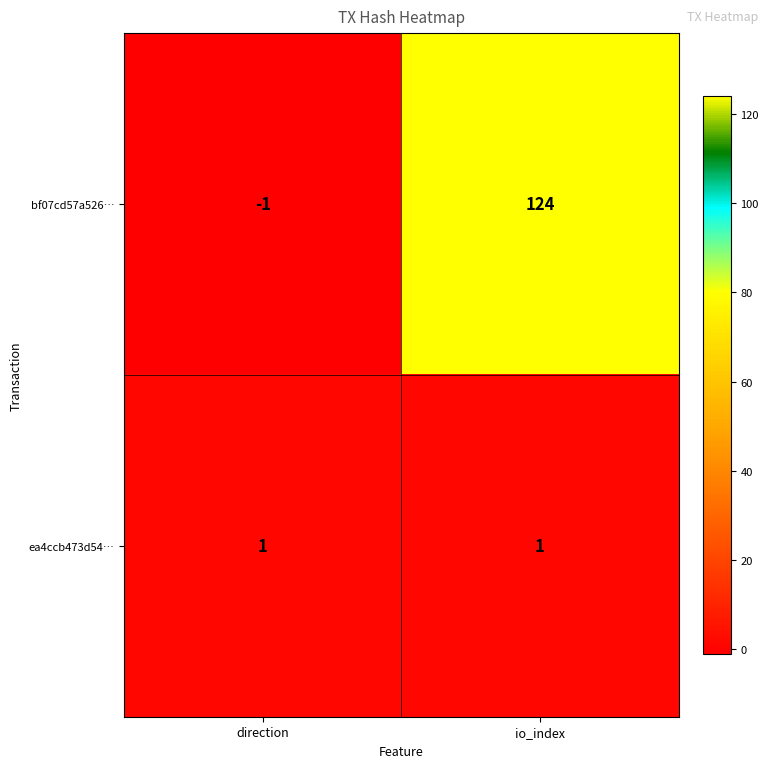

How many values in bf07cd57a526… are above zero?

1